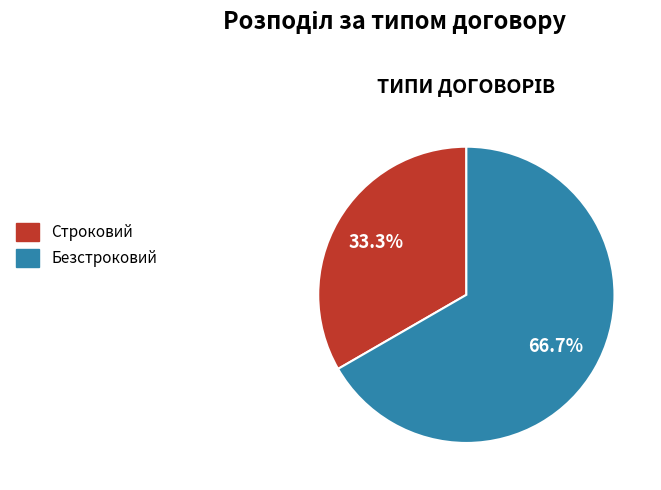

Is it true that Безстроковий is 67% of the pie?

True